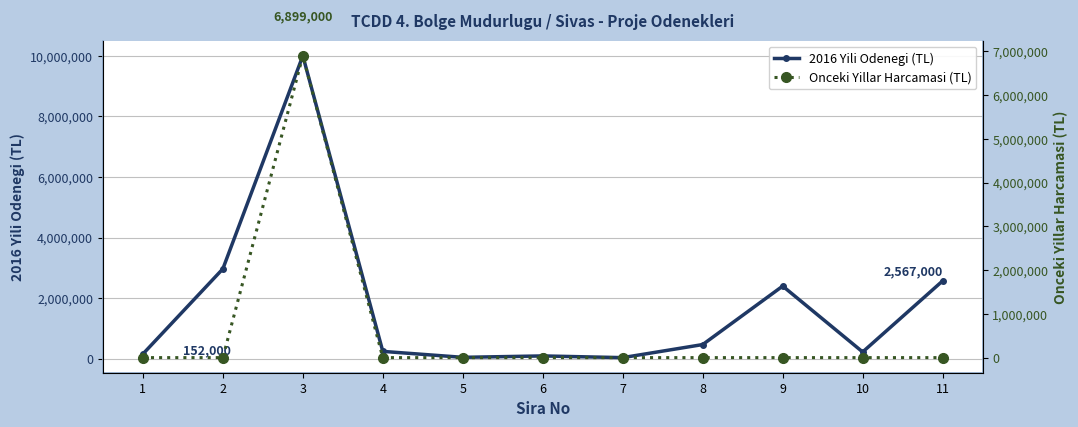

How many values in the Onceki Yillar Harcamasi (TL) series exceed 0?

1